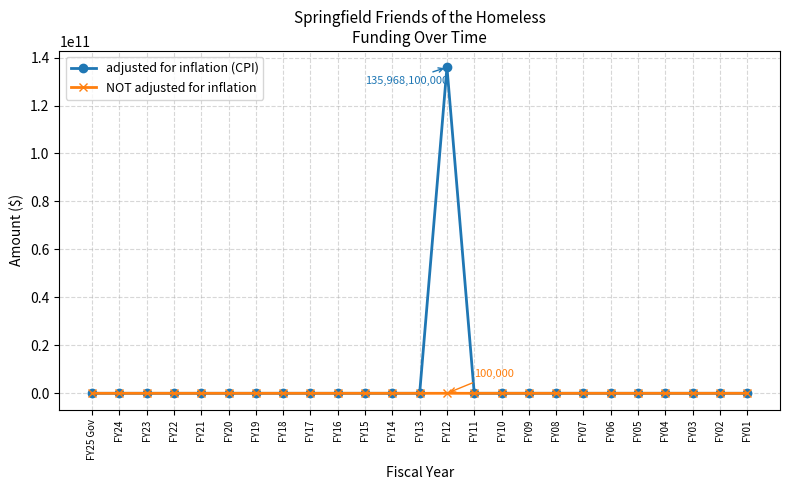

Which series has the largest total across all categories?

adjusted for inflation (CPI)